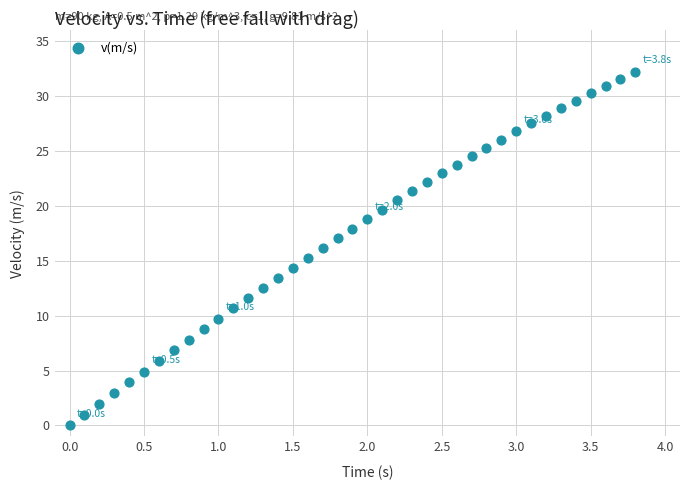

What is the range of Y values (max minus min)?

32.2